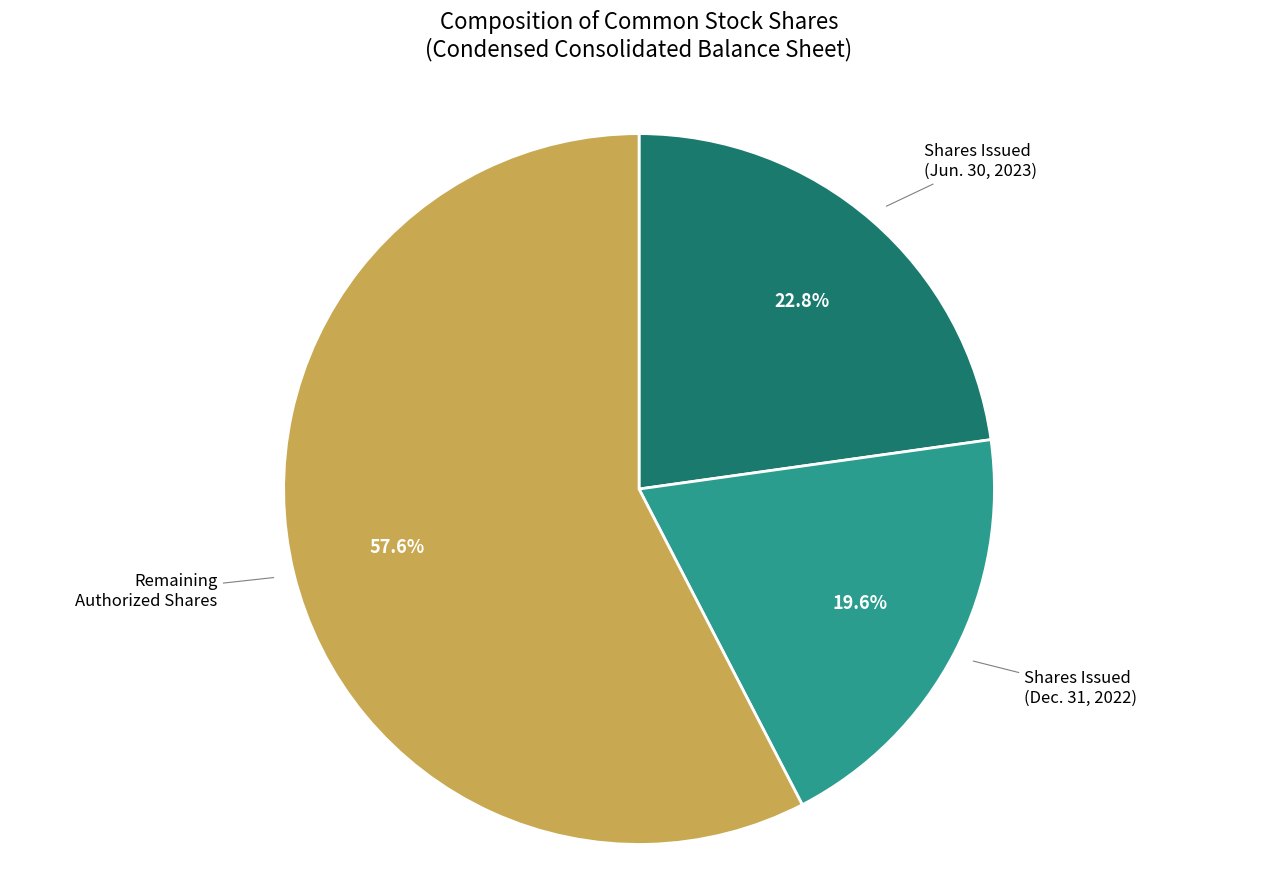

Does any single category account for the majority?

Yes